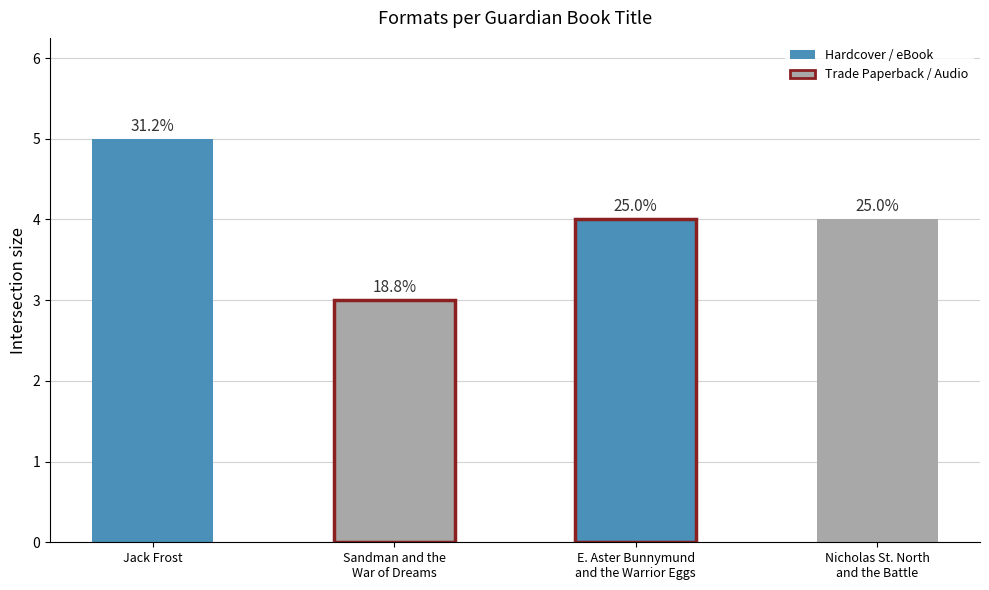

How many values are below 4?

1